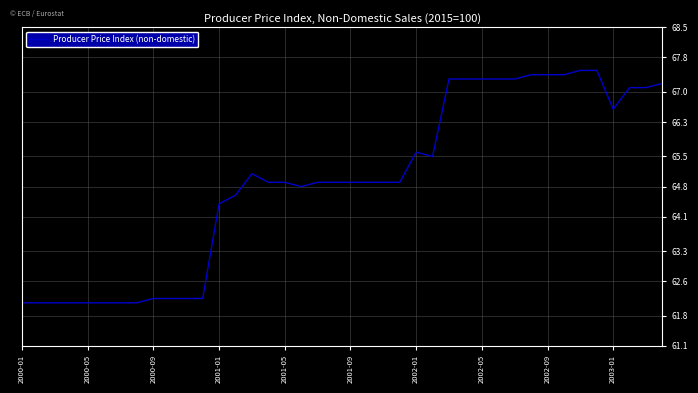

What is the difference between the maximum and minimum values?

5.4